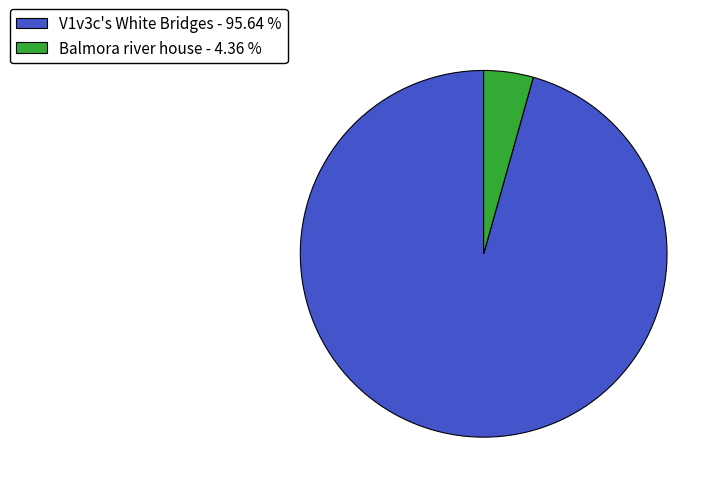

Combined, do Balmora river house - 4.36 % and V1v3c's White Bridges - 95.64 % account for over 50%?

Yes